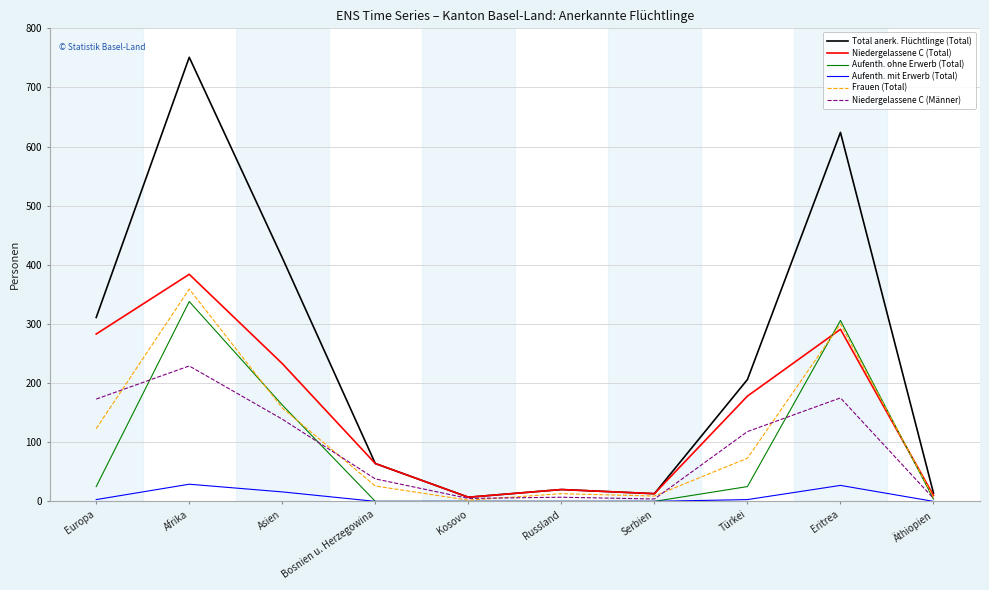

What value does the Frauen (Total) series have at Afrika?

359